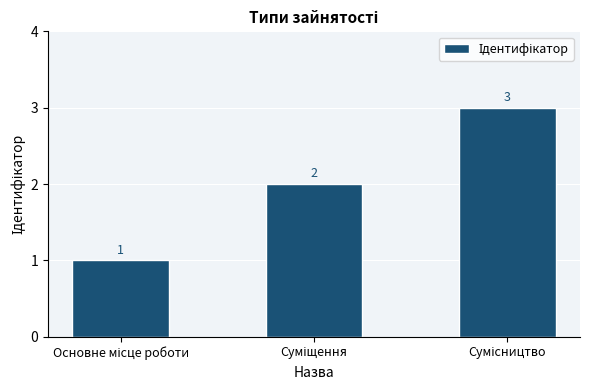

What is the greatest value displayed?

3